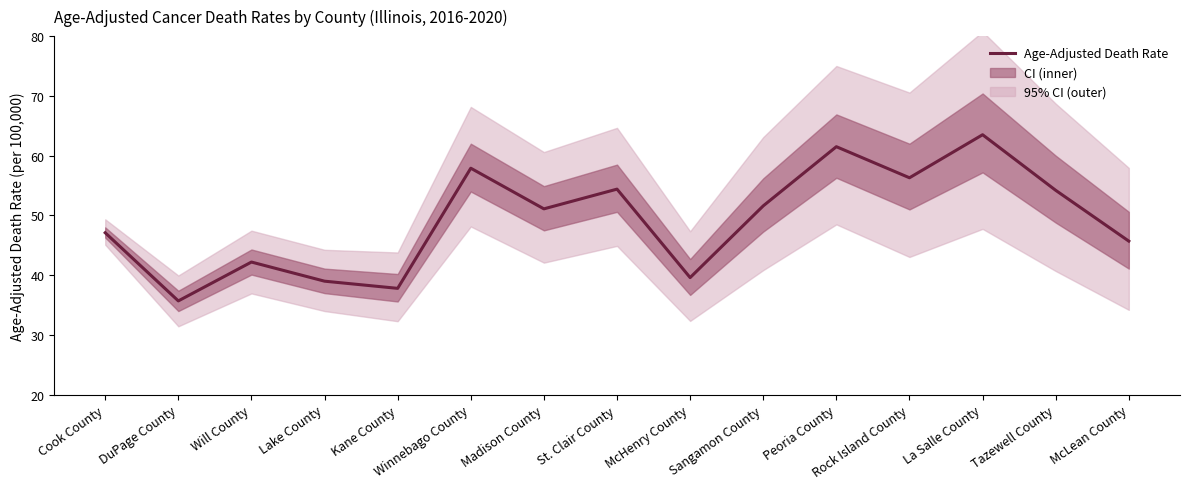

Approximately how many times larger is the value at McHenry County compared to St. Clair County?

0.7